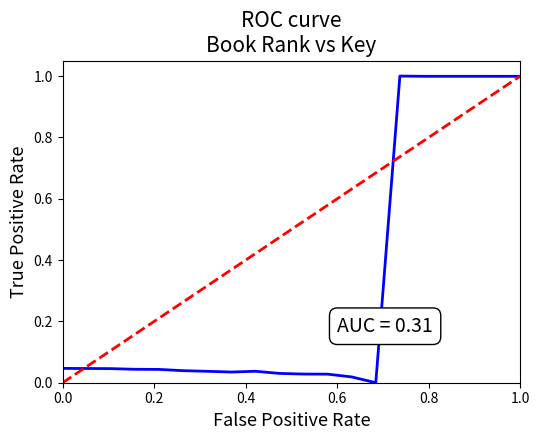

Reading left to right, extract all data points from this chart.

0.0	0.0	0.0	0.0	0.0	0.0	0.0	0.0	0.0	0.0	0.0	0.0	0.0	0.0	1.0	1.0	1.0	1.0	1.0	1.0